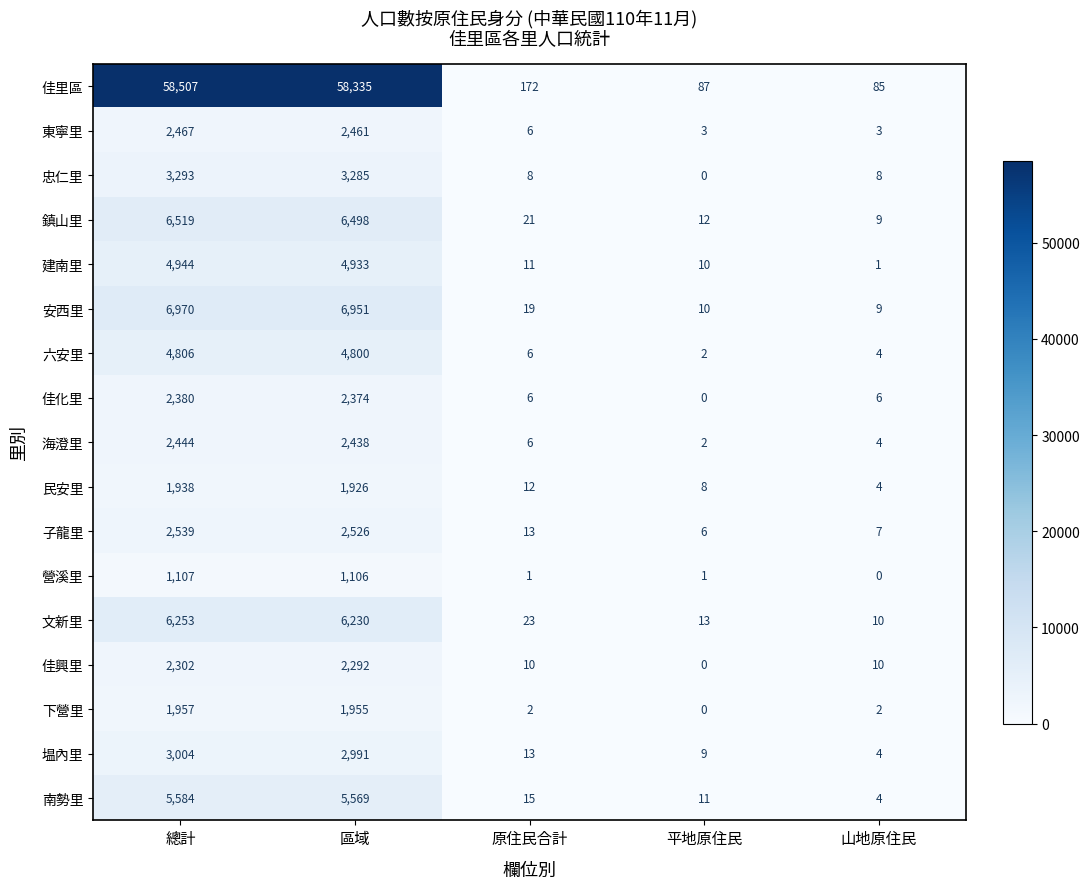

What is the total value across all series at 平地原住民?

174